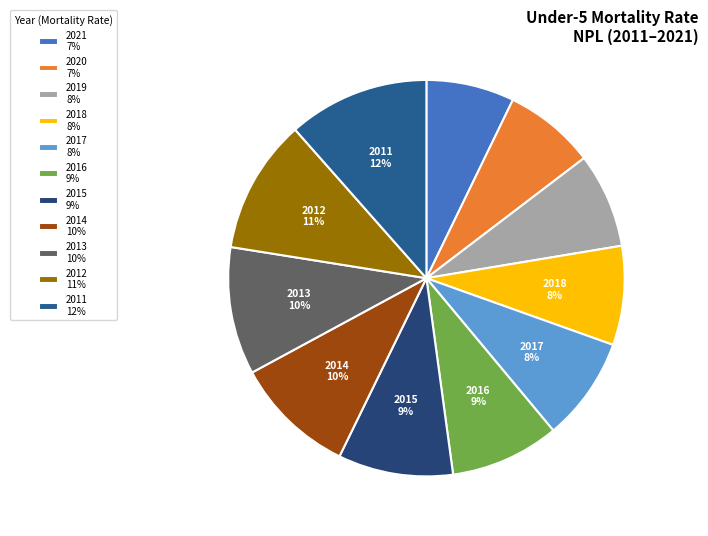

To the nearest percent, what percentage of the pie is 2018?

8%